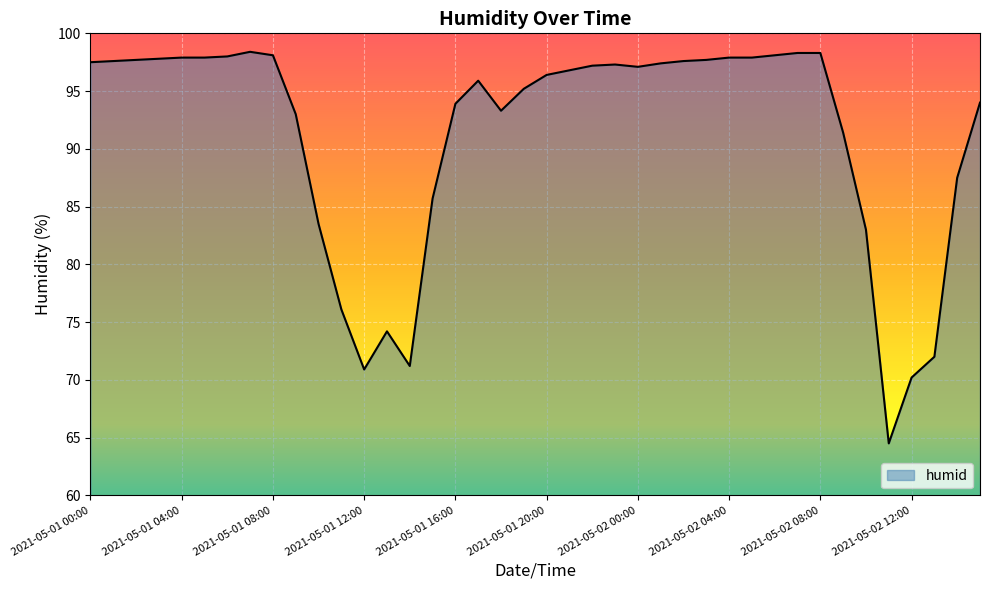

What is the difference between the maximum and minimum values?

33.9